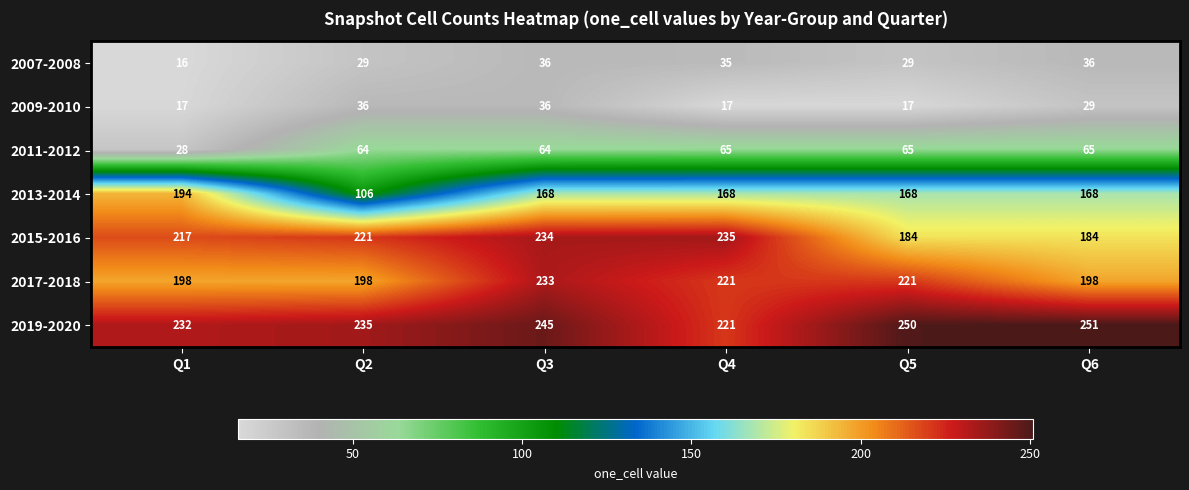

Which series has the largest range (max minus min)?

2013-2014